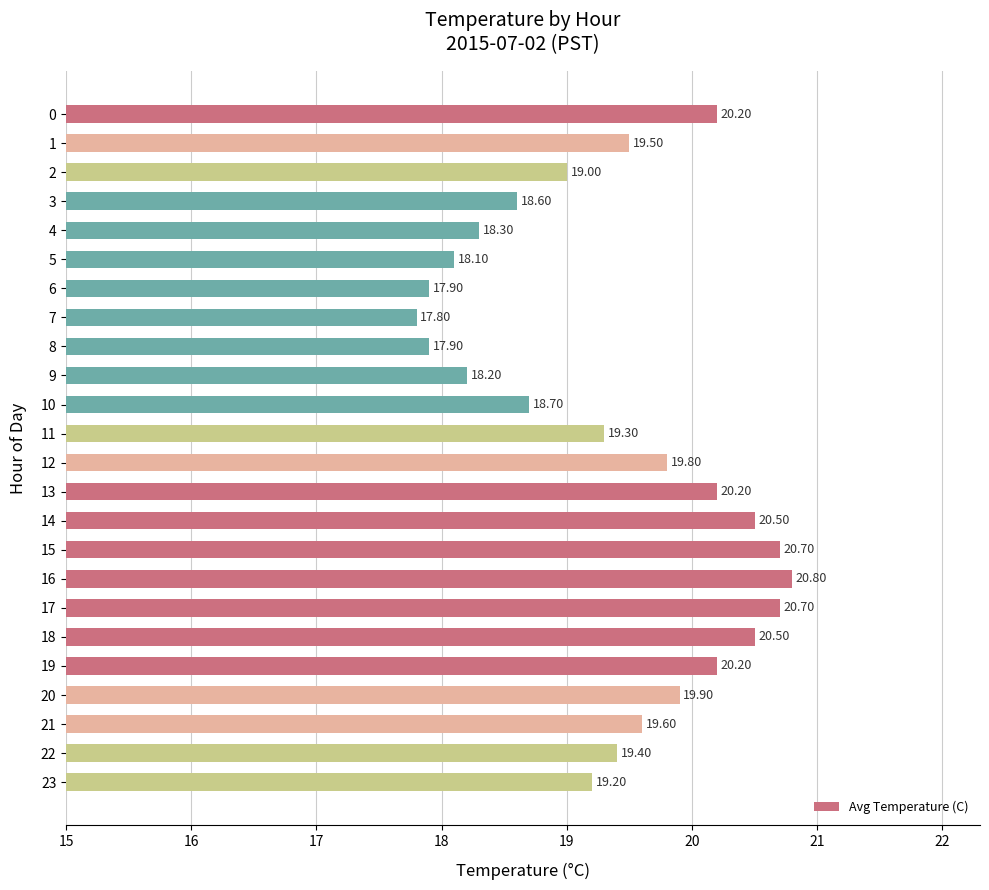

What is the average value?

19.4